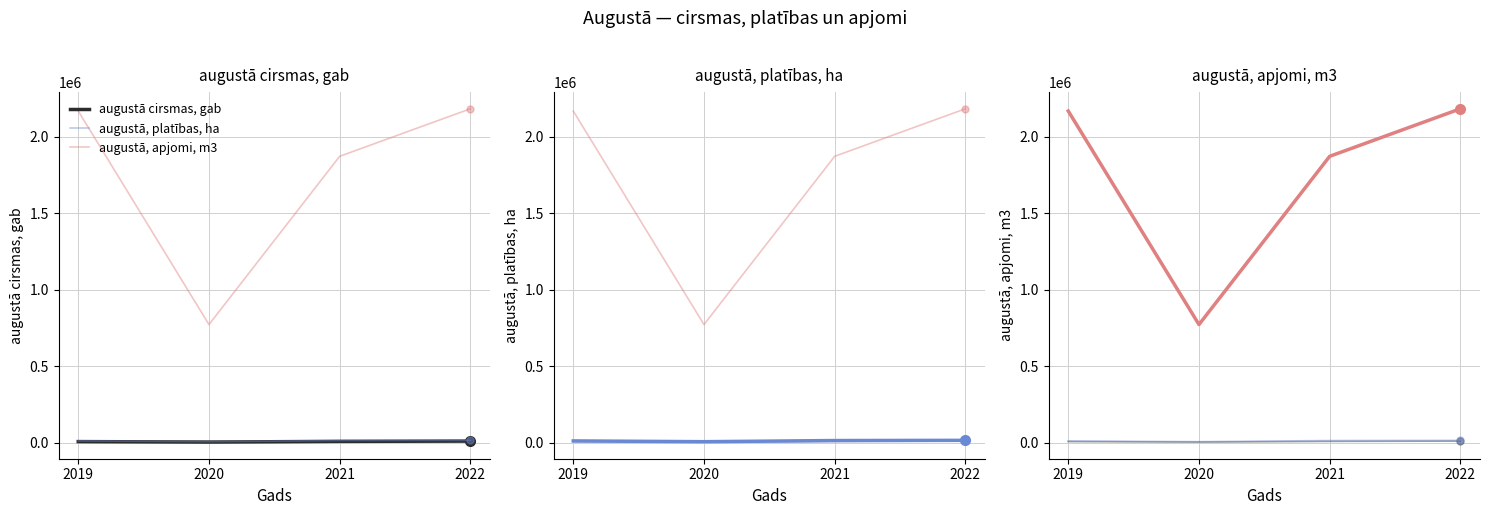

What is the average value of the augustā, platības, ha series?

12759